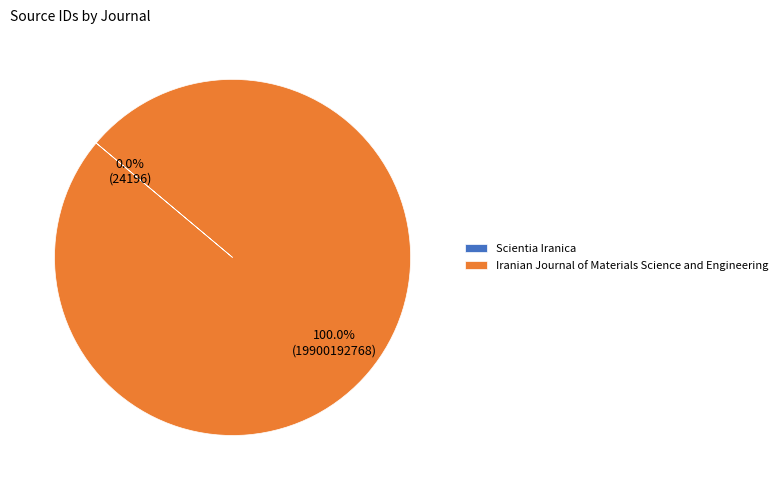

Which category accounts for the majority?

Iranian Journal of Materials Science and Engineering